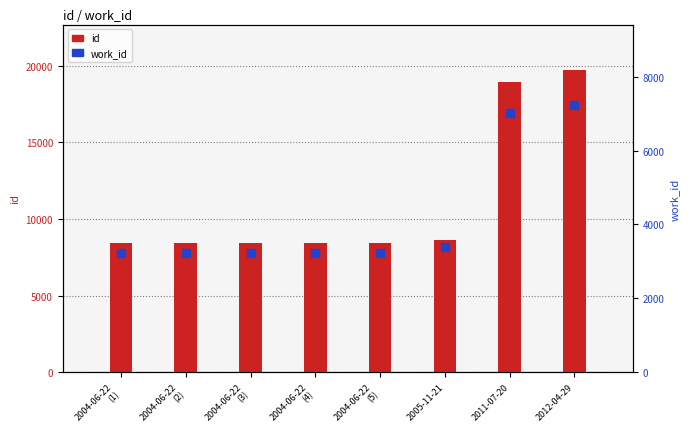

Which series has the largest total across all categories?

id